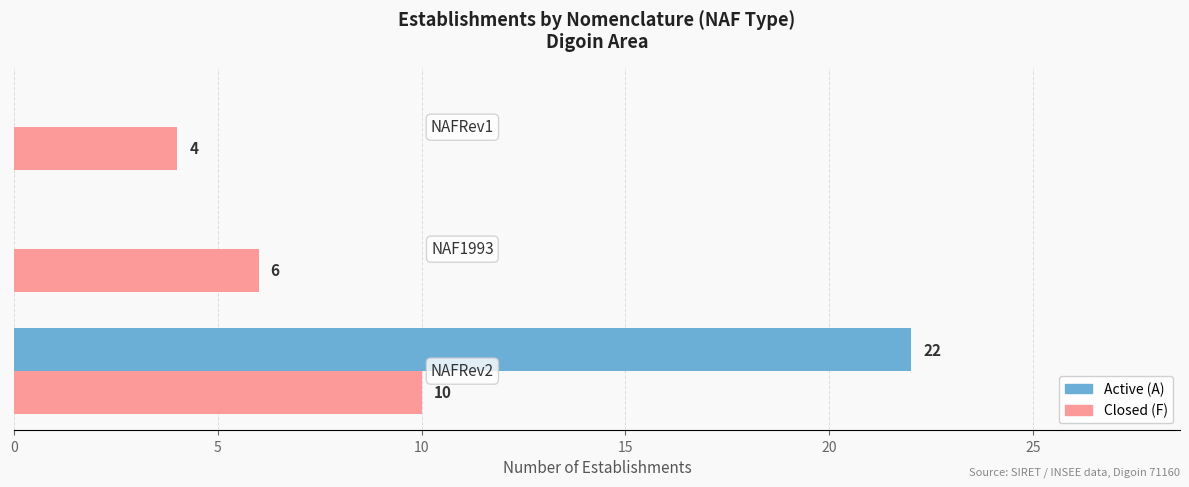

What is the maximum value shown in the chart?

22